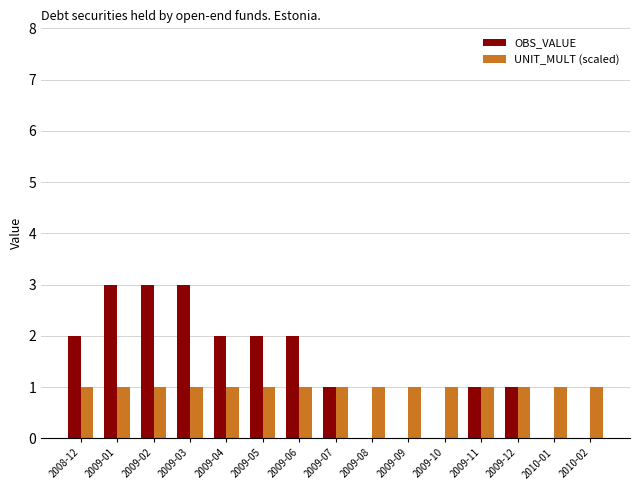

What is the total value across all series at 2009-06?

3